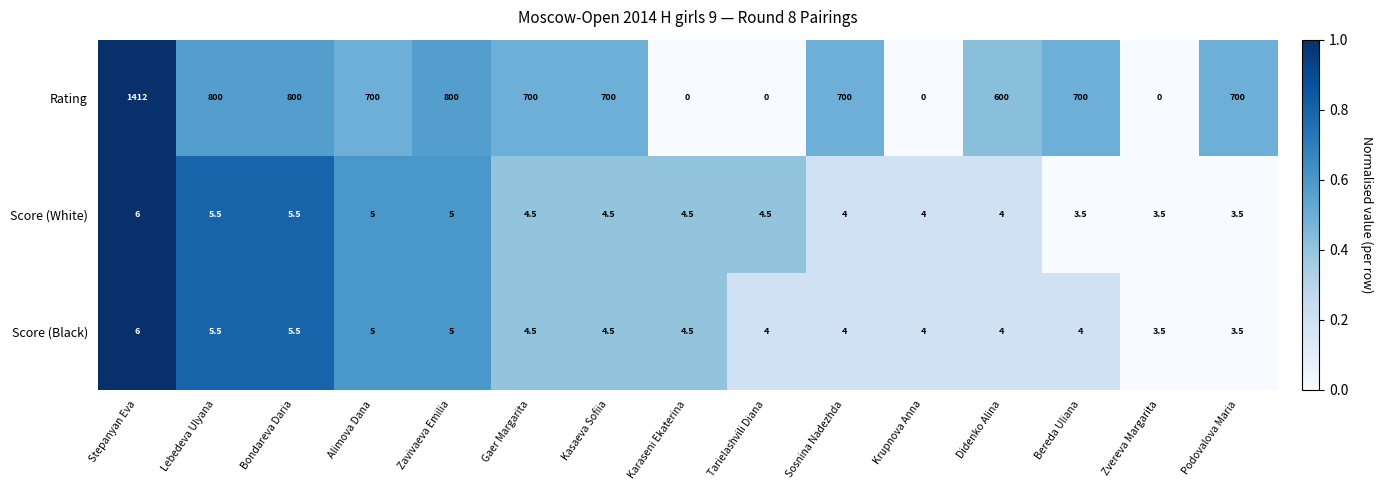

What is the spread (max minus min) of values at Didenko Alina?

596.0